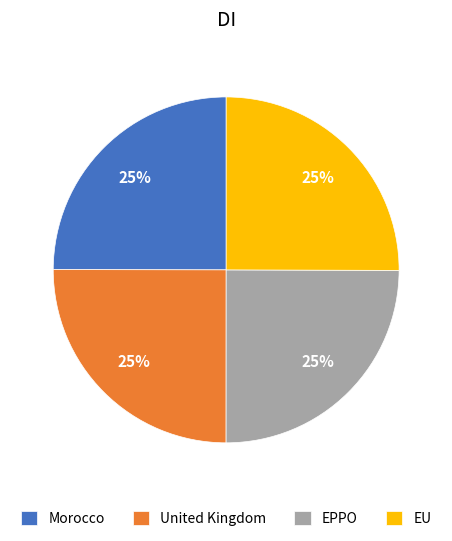

Is EPPO the majority of the pie?

No